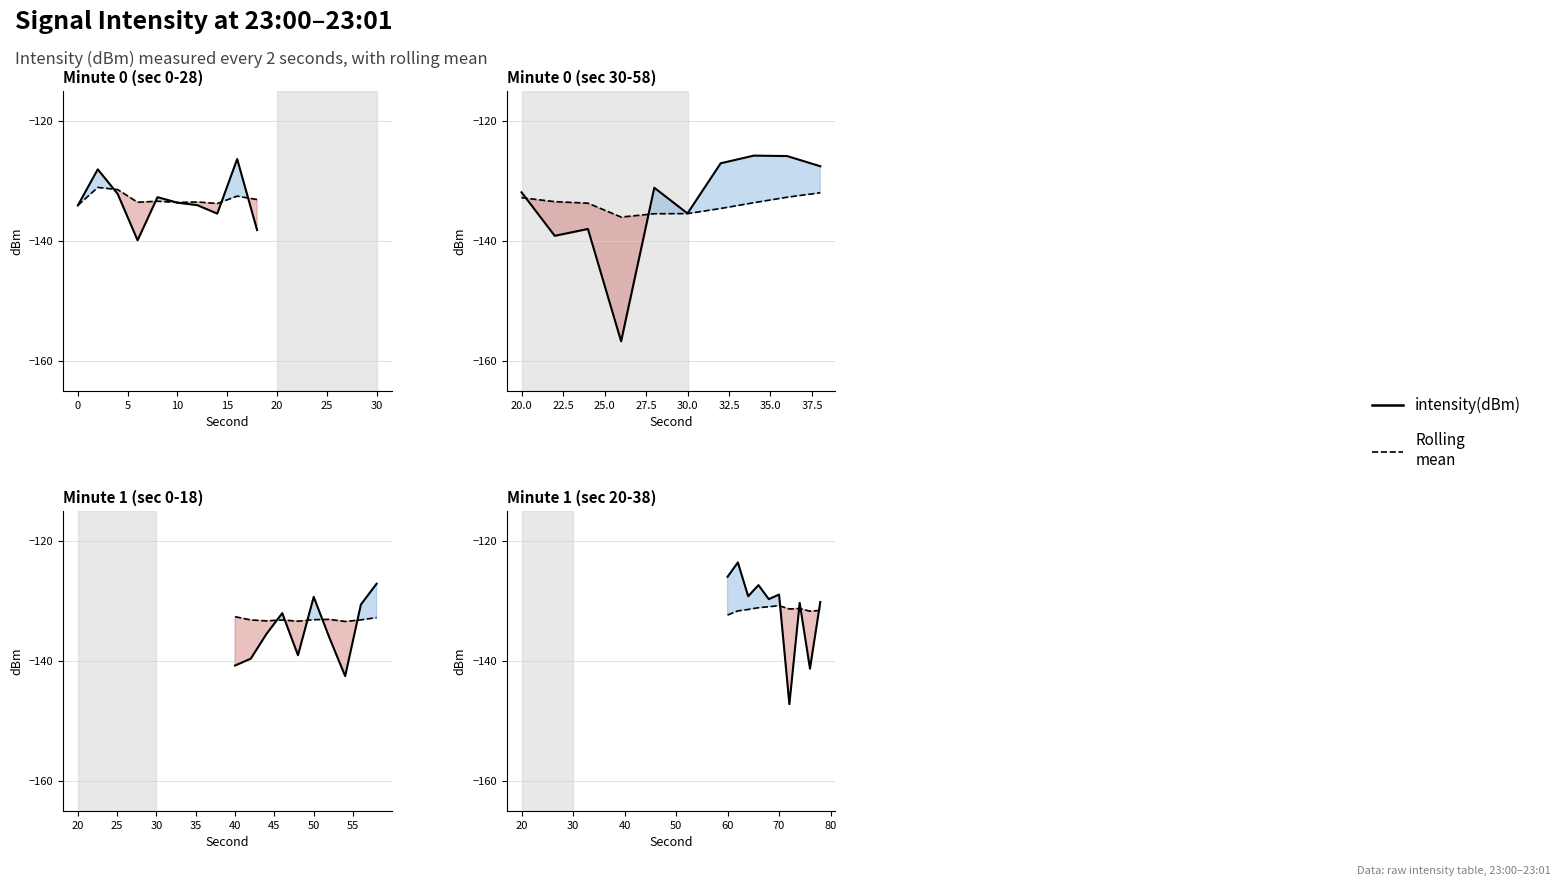

What is the difference between the highest and lowest values at 25?

15.9